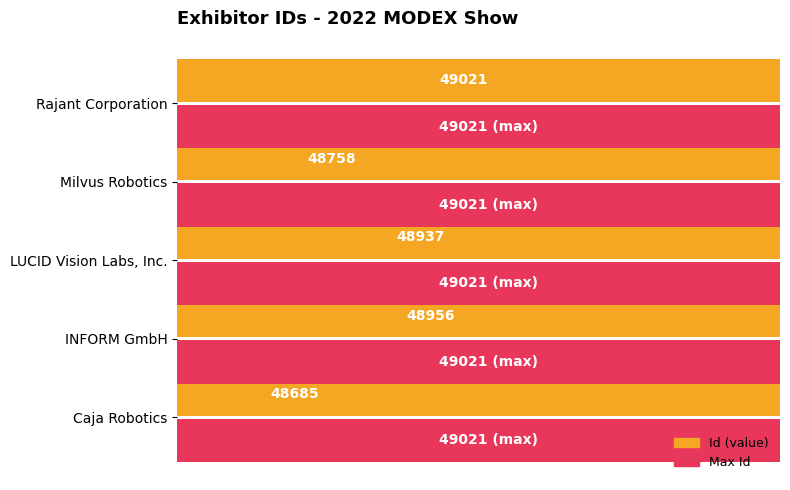

At how many categories does at least one series exceed 23589?

5